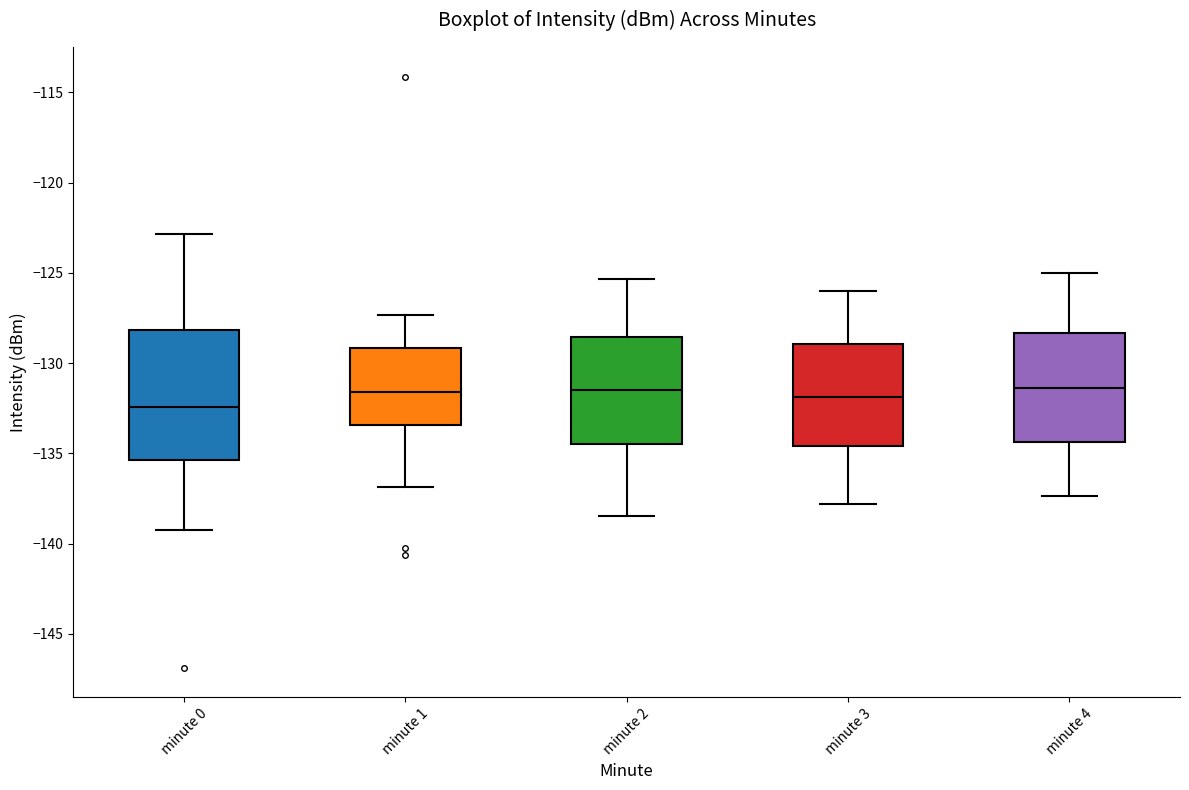

Reading left to right, transcribe this box plot: for each box, give where its median line is, the range the box spans, and where its two whiskers end, as read against the y-axis. The values are not printed on the chart, so give them approximately, as read against the axis.

minute 0: median -132.5, box -135.5 to -128.0, whiskers -139.0 to -123.0
minute 1: median -131.5, box -133.5 to -129.0, whiskers -137.0 to -127.5
minute 2: median -131.5, box -134.5 to -128.5, whiskers -138.5 to -125.5
minute 3: median -132.0, box -134.5 to -129.0, whiskers -138.0 to -126.0
minute 4: median -131.5, box -134.5 to -128.5, whiskers -137.5 to -125.0